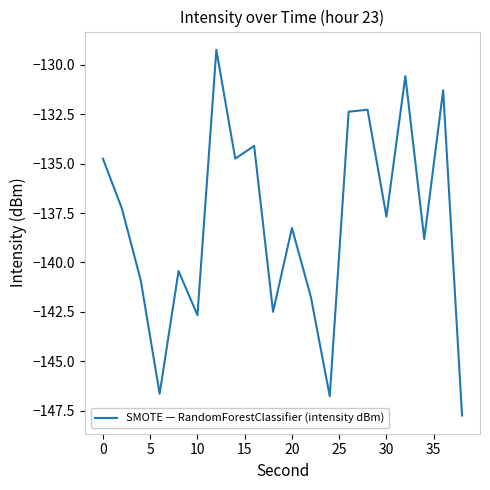

What is the difference between the maximum and minimum values?

18.5